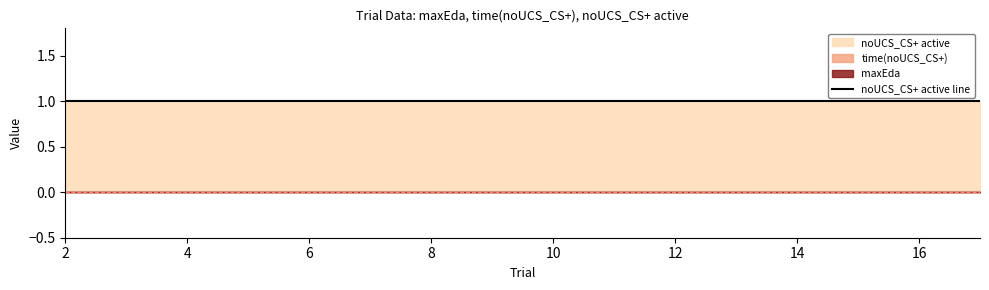

Is the value of noUCS_CS+ active at 13 greater than the value of maxEda at 17?

Yes